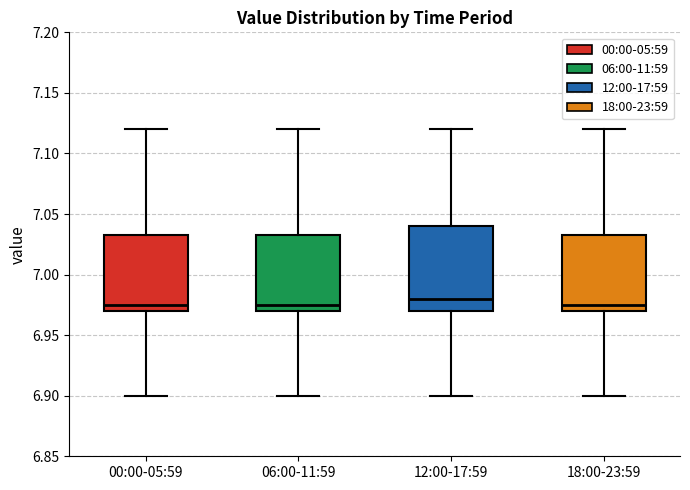

Which box is the tallest, from its lower edge to its upper edge?

12:00-17:59